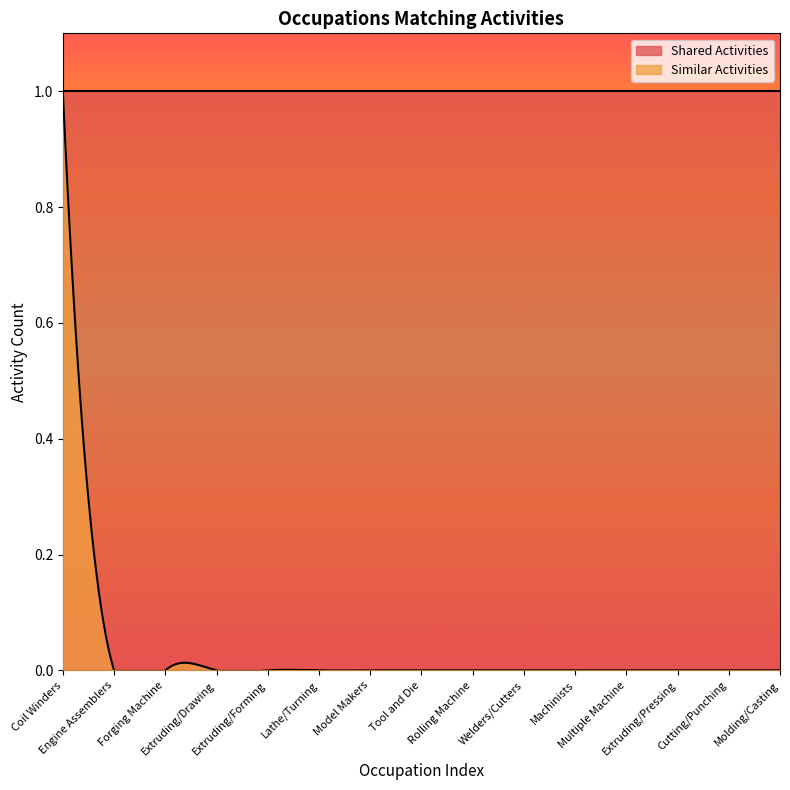

List the series in order of their peak value, lowest first.

Shared Activities, Similar Activities